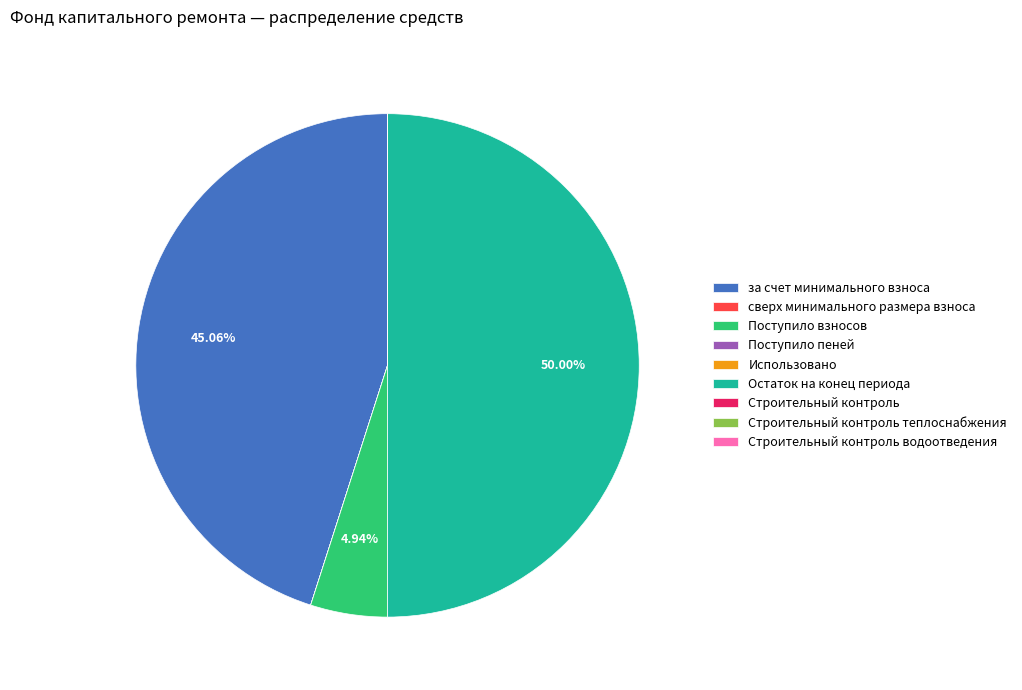

To the nearest percent, what is the average slice percentage?

11%